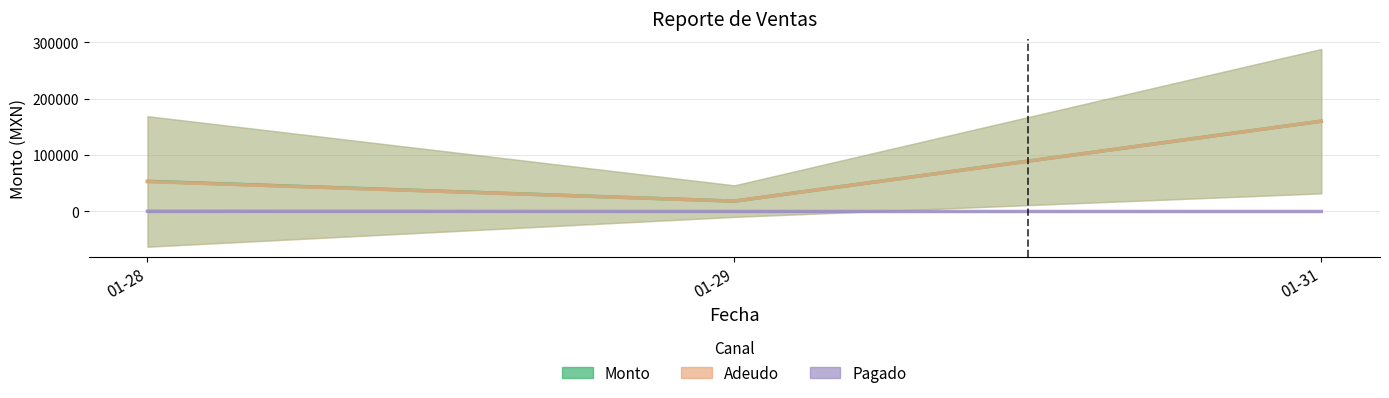

What is the minimum value for Adeudo?

18391.2